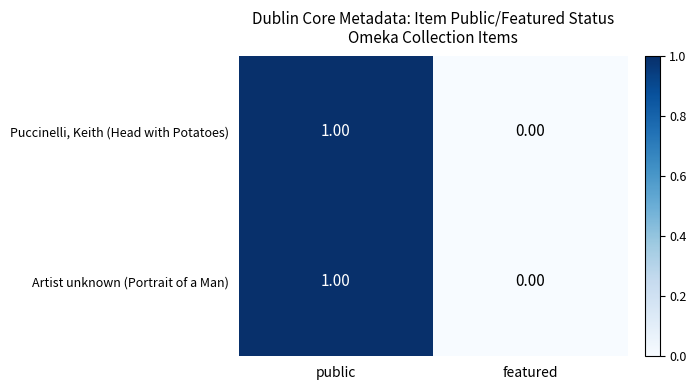

Rank the categories by Puccinelli, Keith (Head with Potatoes) value from lowest to highest.

featured, public